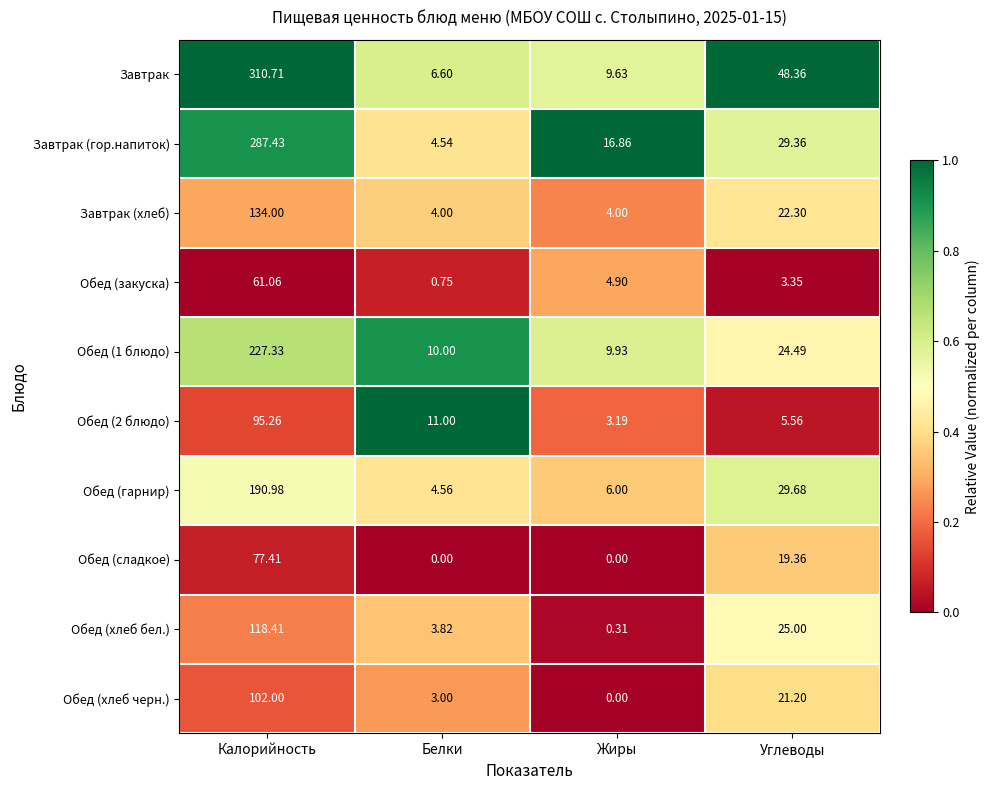

Which series has the largest range (max minus min)?

Завтрак